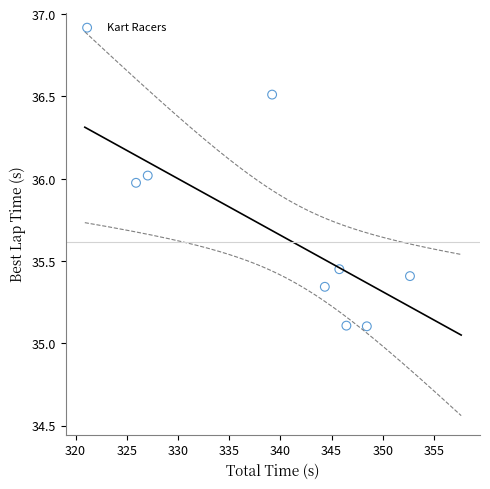

What is the range of X values (max minus min)?

26.8